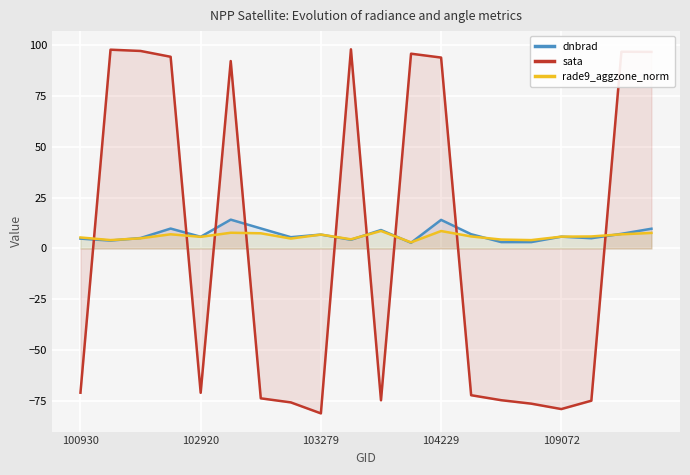

The sata series shows -81.2 at 103279. True or false?

True